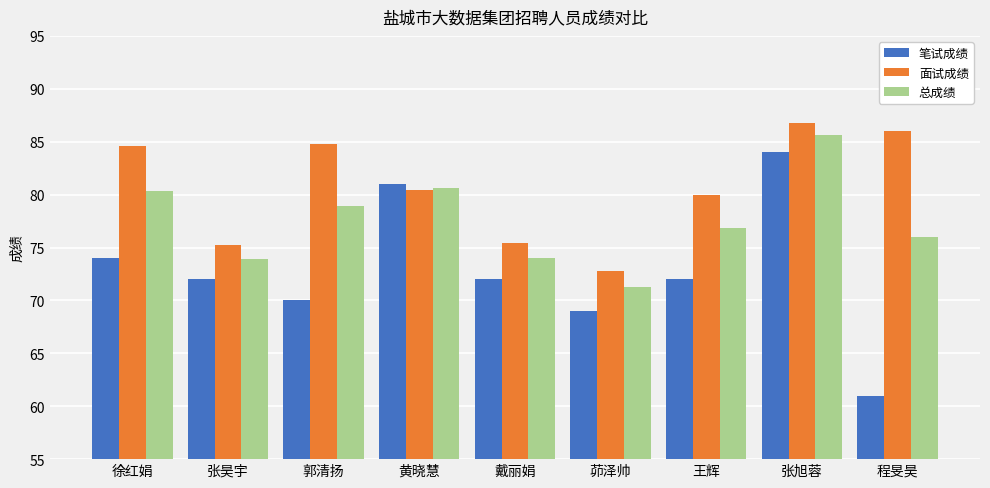

What is the smallest value displayed?

61.0